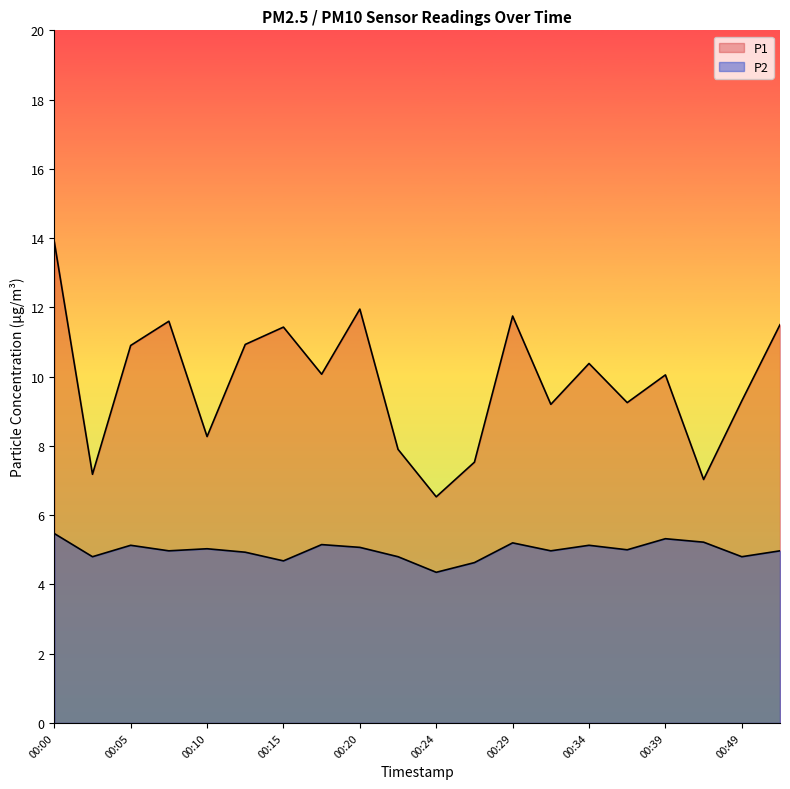

True or false: P2 and P1 intersect in this chart.

False